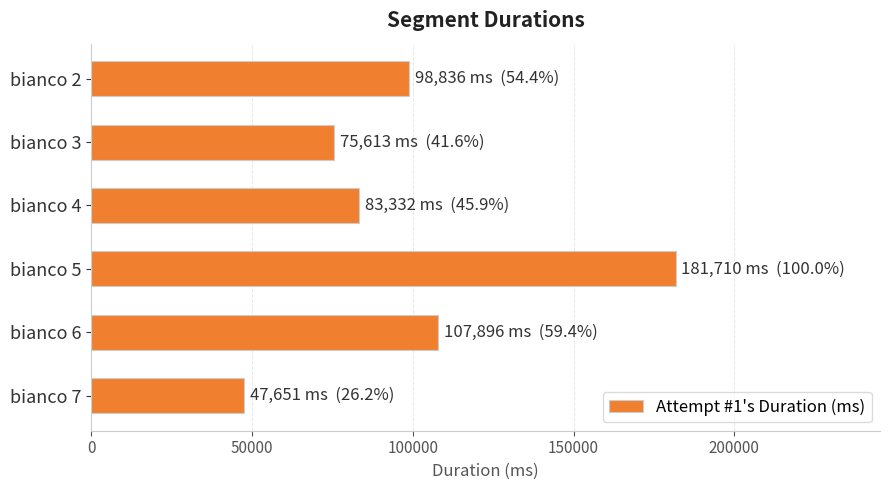

Which category has the lowest value across all series?

bianco 7